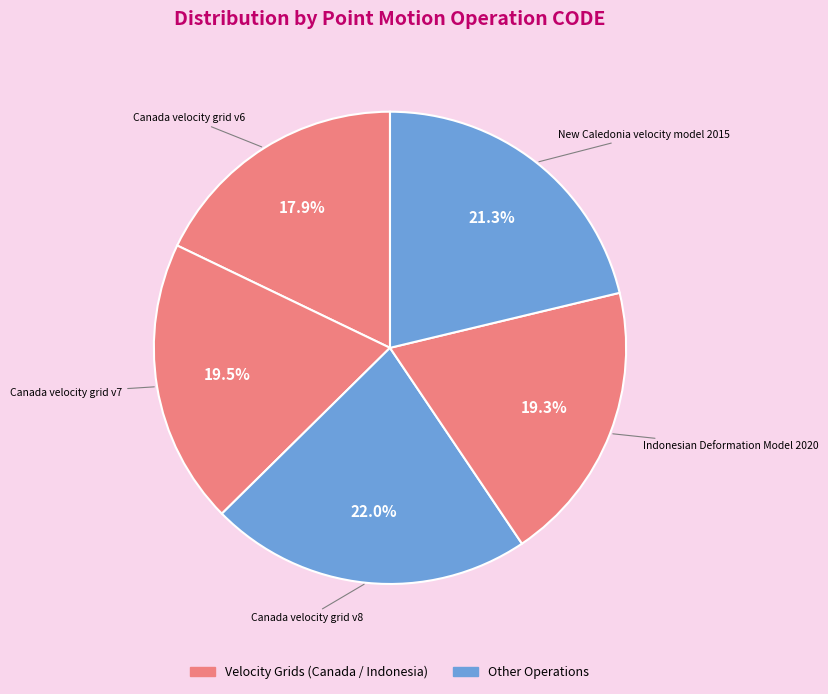

How many slices are in this pie chart?

5